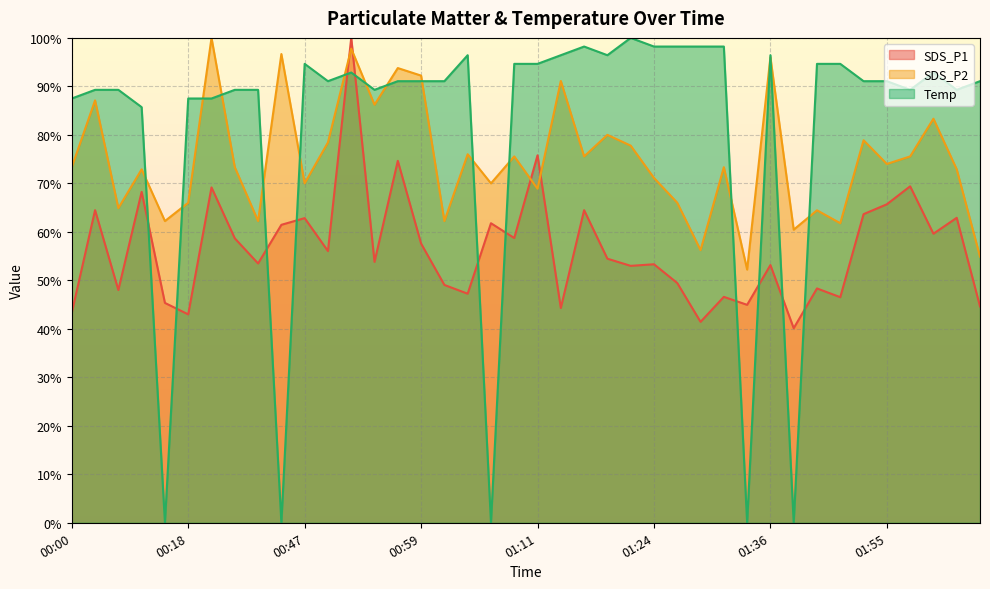

What is the total value across all series at 00:18?

196.5